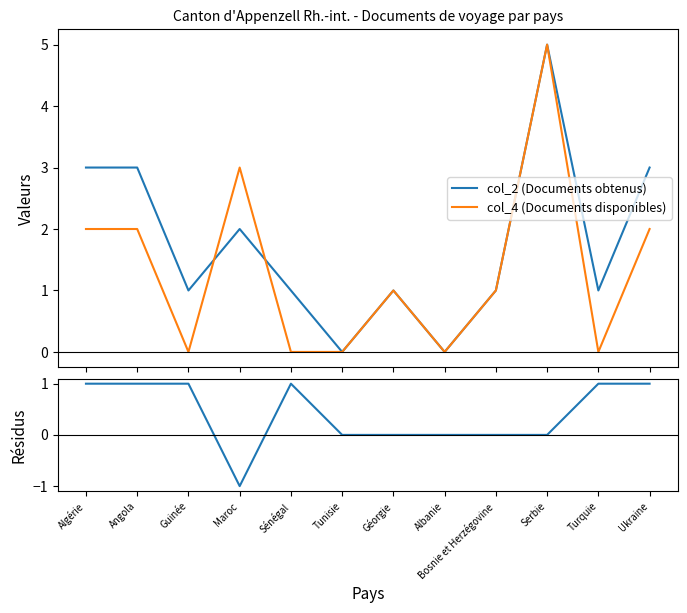

The value of col_2 - col_4 at Guinée is 1. True or false?

False